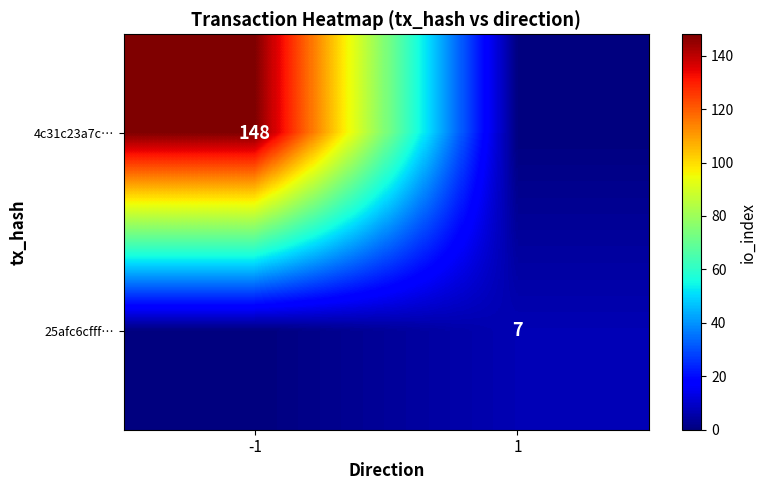

True or false: 4c31c23a7c… has a value of 68 at -1.

False